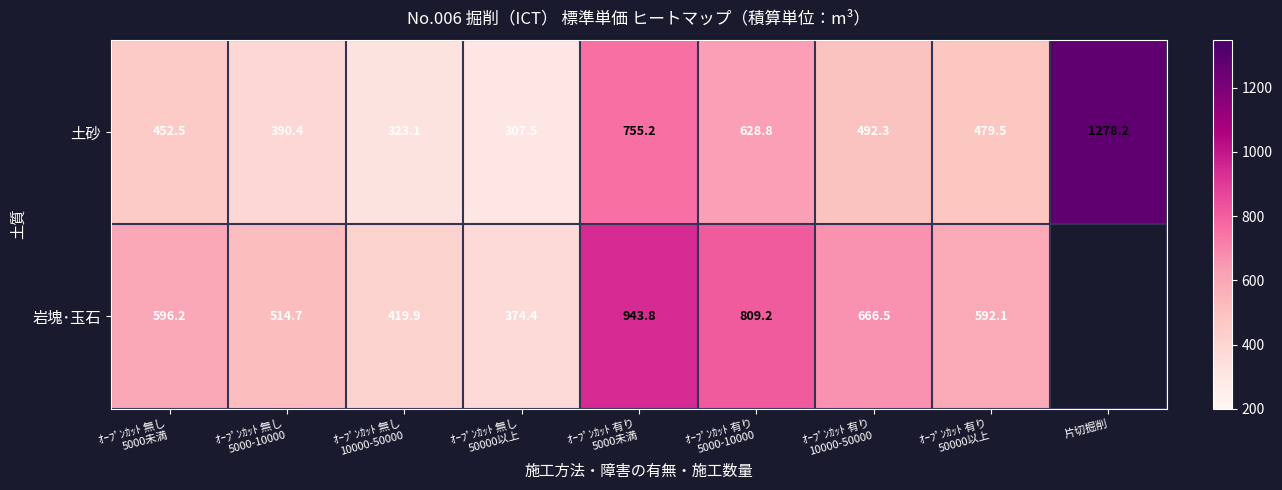

Which series has the widest spread of values?

土砂